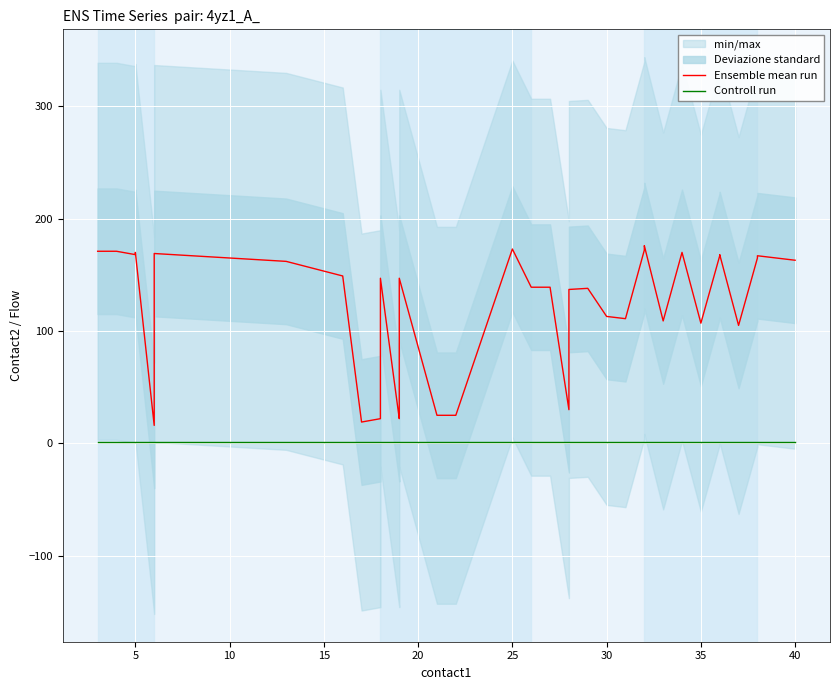

True or false: Controll run has a value of 1 at 38.

True